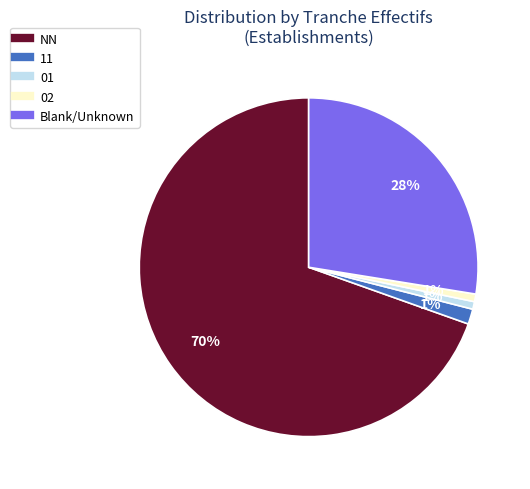

Is there a majority slice in this chart?

Yes